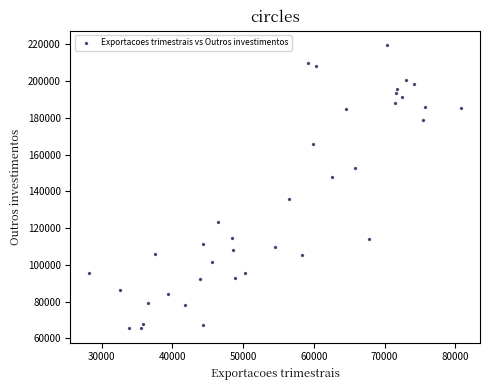

What is the range of Y values (max minus min)?

154336